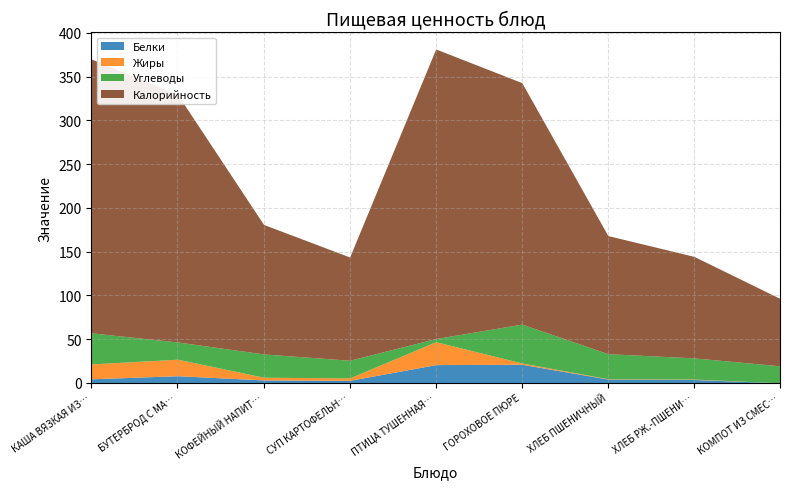

Which has a higher value, СУП КАРТОФЕЛЬНЫЙ С МАКАРОННЫМИ or ХЛЕБ РЖ.-ПШЕНИЧНЫЙ?

ХЛЕБ РЖ.-ПШЕНИЧНЫЙ